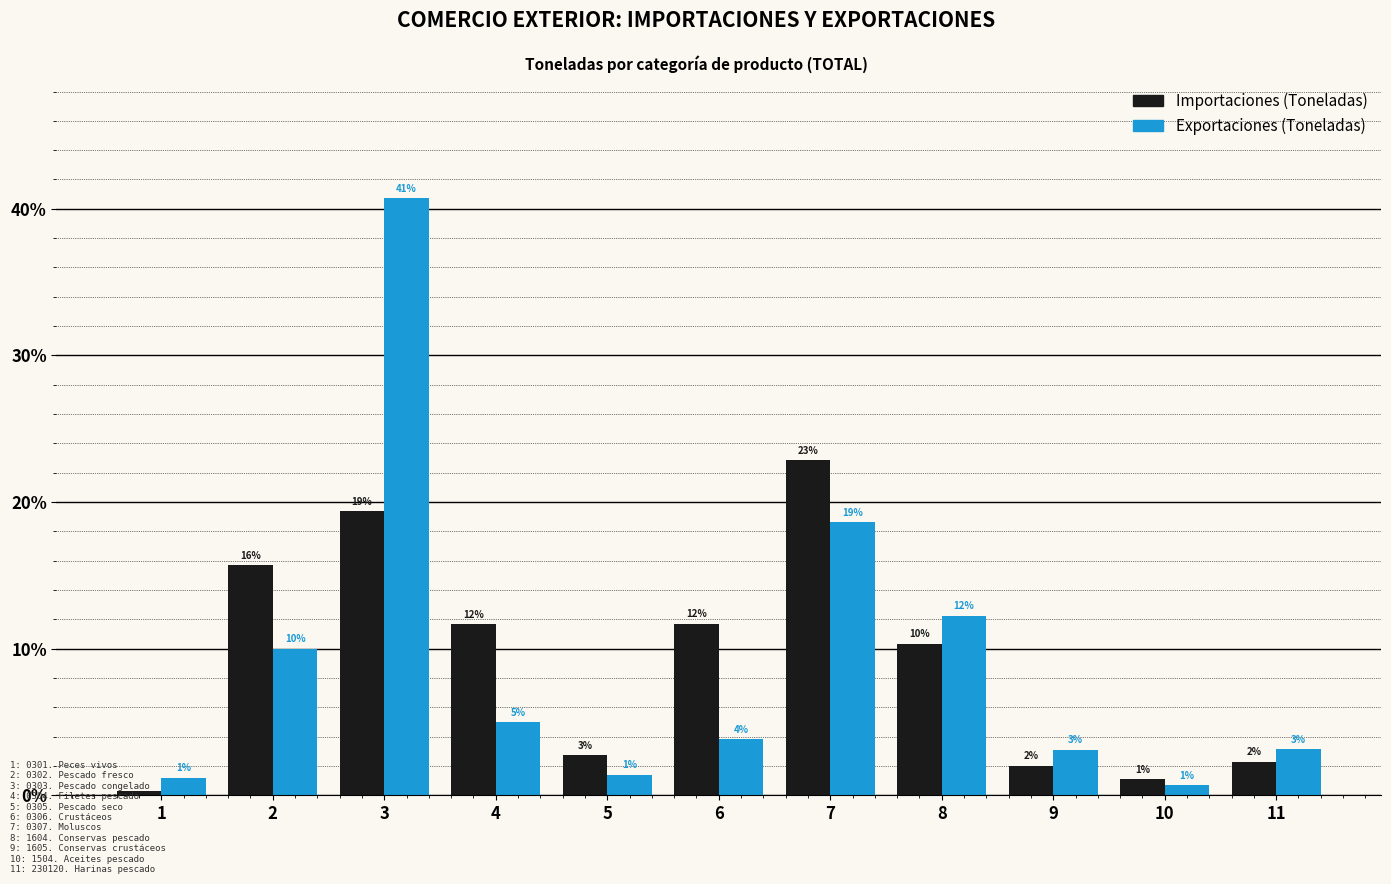

What are all the series names shown in the legend?

Importaciones (Toneladas), Exportaciones (Toneladas)